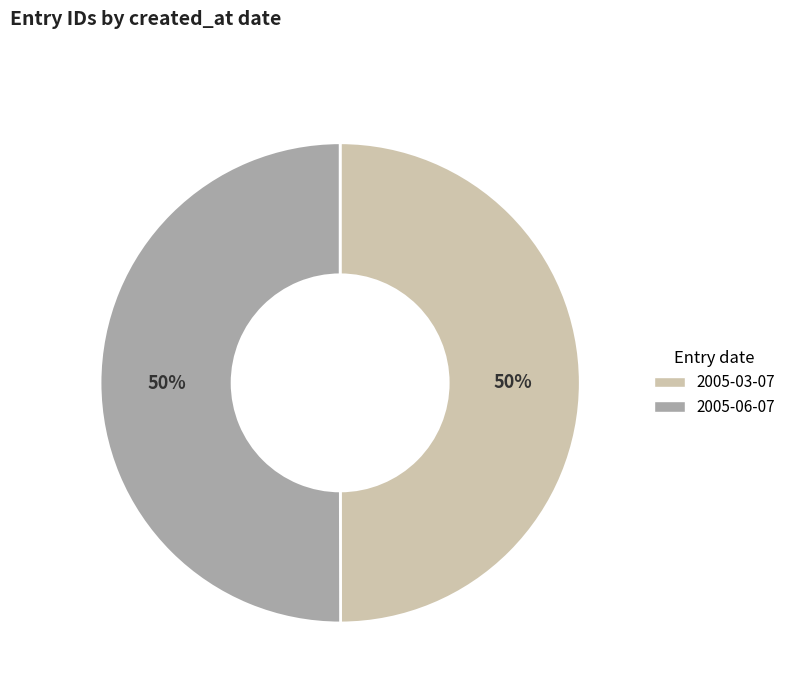

Combined, do 2005-03-07 and 2005-06-07 account for over 50%?

Yes